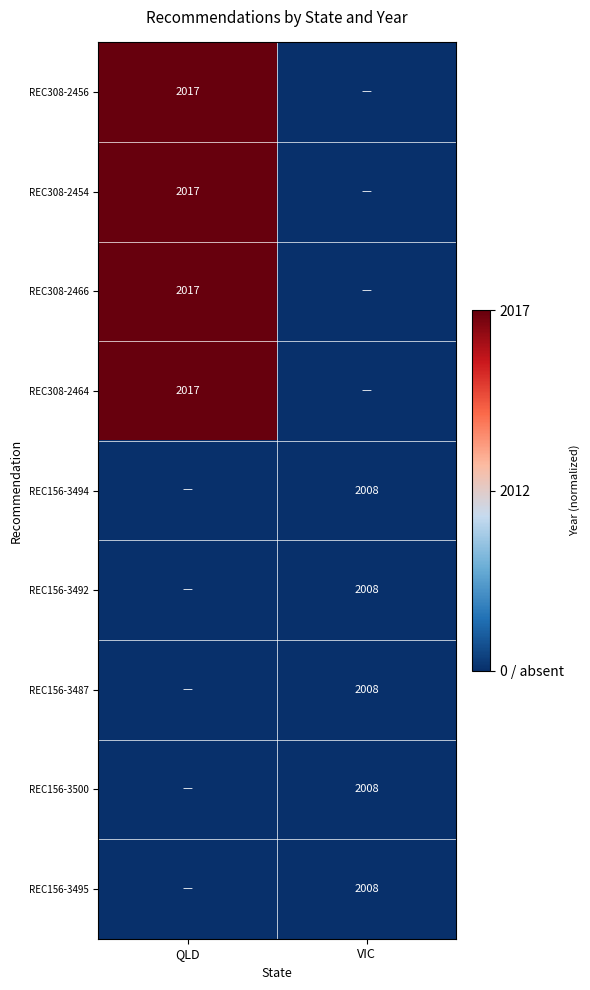

Is the value of REC156-3487 at VIC greater than the value of REC308-2466 at QLD?

No